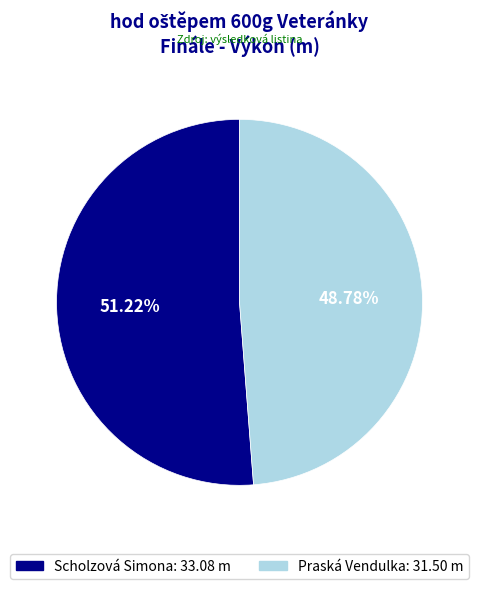

How many segments does this pie chart have?

2